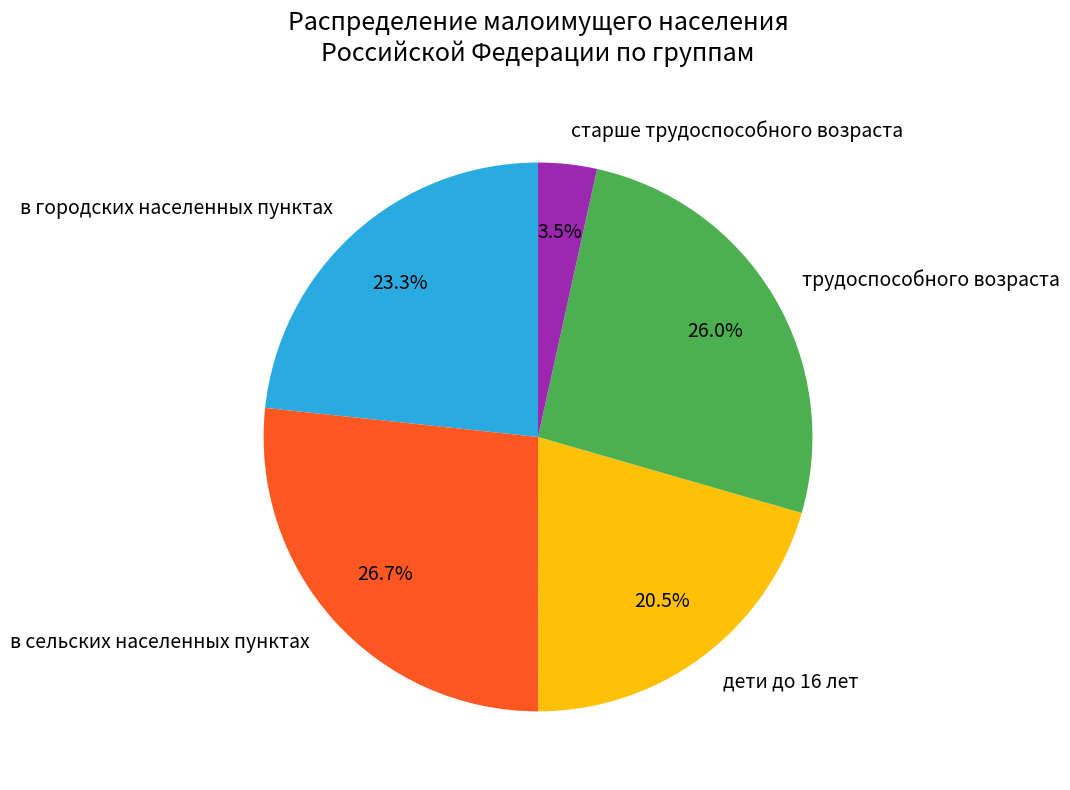

True or false: в сельских населенных пунктах accounts for 14% of the total.

False